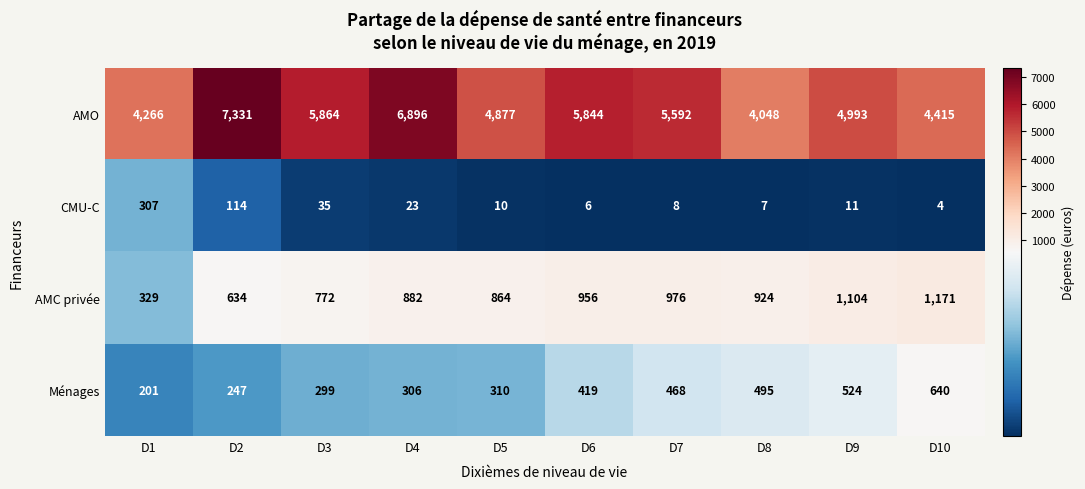

What is the difference between the second highest and second lowest values in the AMC privée series?

470